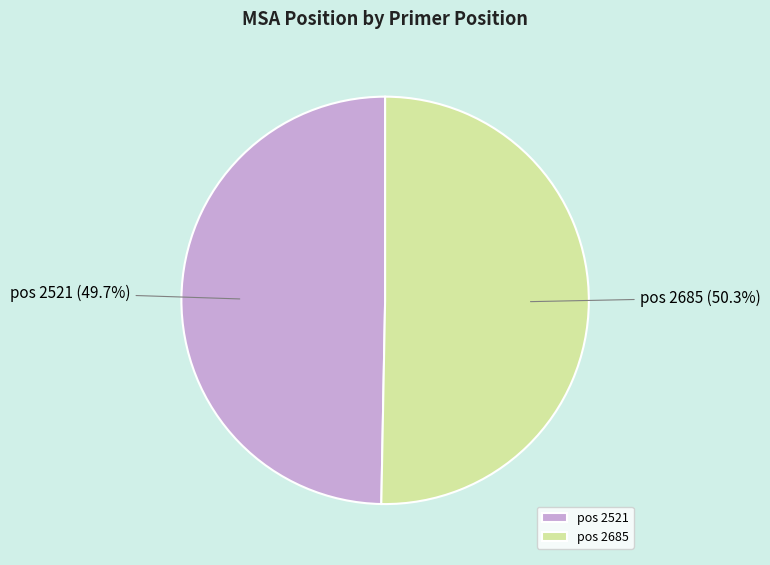

Rank the categories by value from highest to lowest.

pos 2685, pos 2521